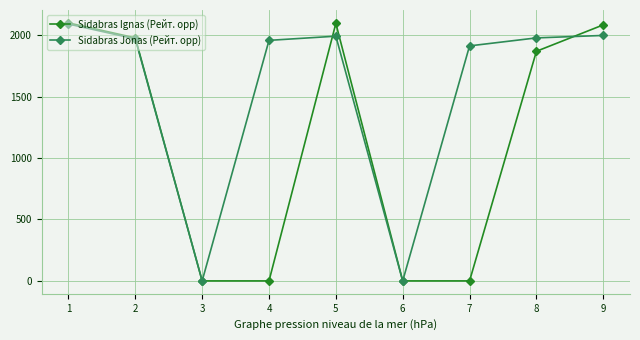

What is the sum of the Sidabras Ignas (Рейт. opp) values at 3 and 5?

2095